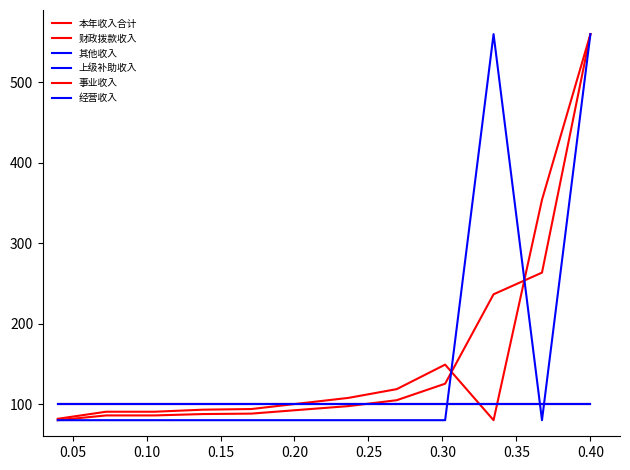

Which category has the highest value across all series?

0.40